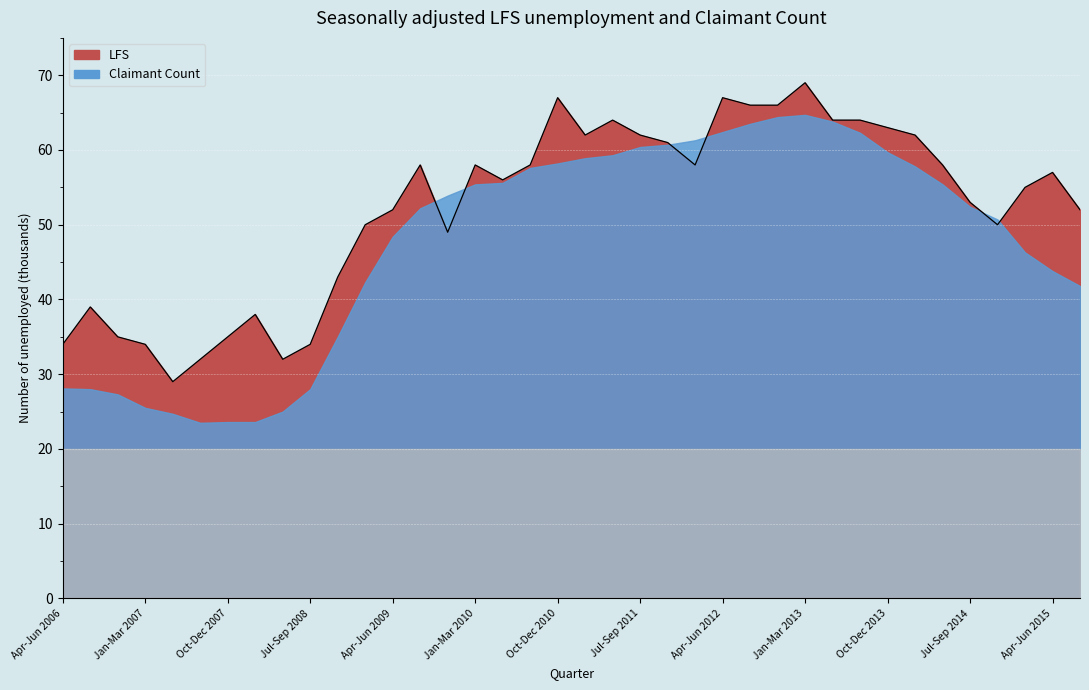

What is the maximum value shown in the chart?

69